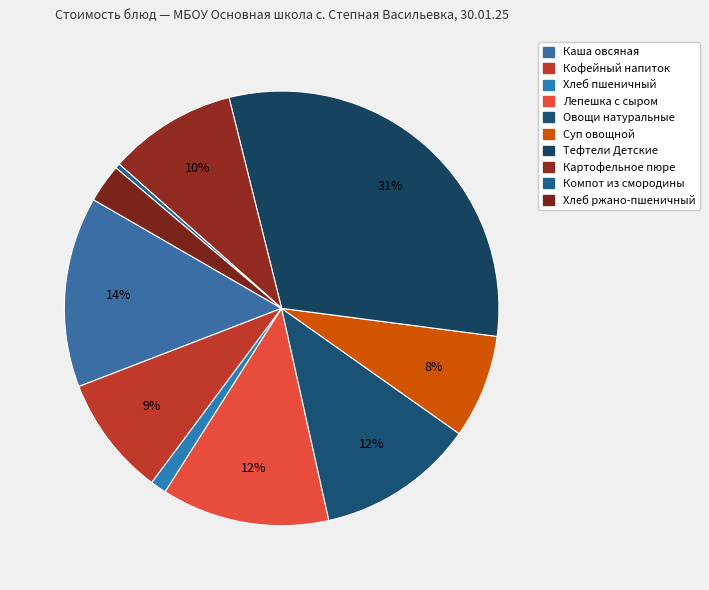

What percentage is the Лепешка с сыром slice, to the nearest percent?

12%